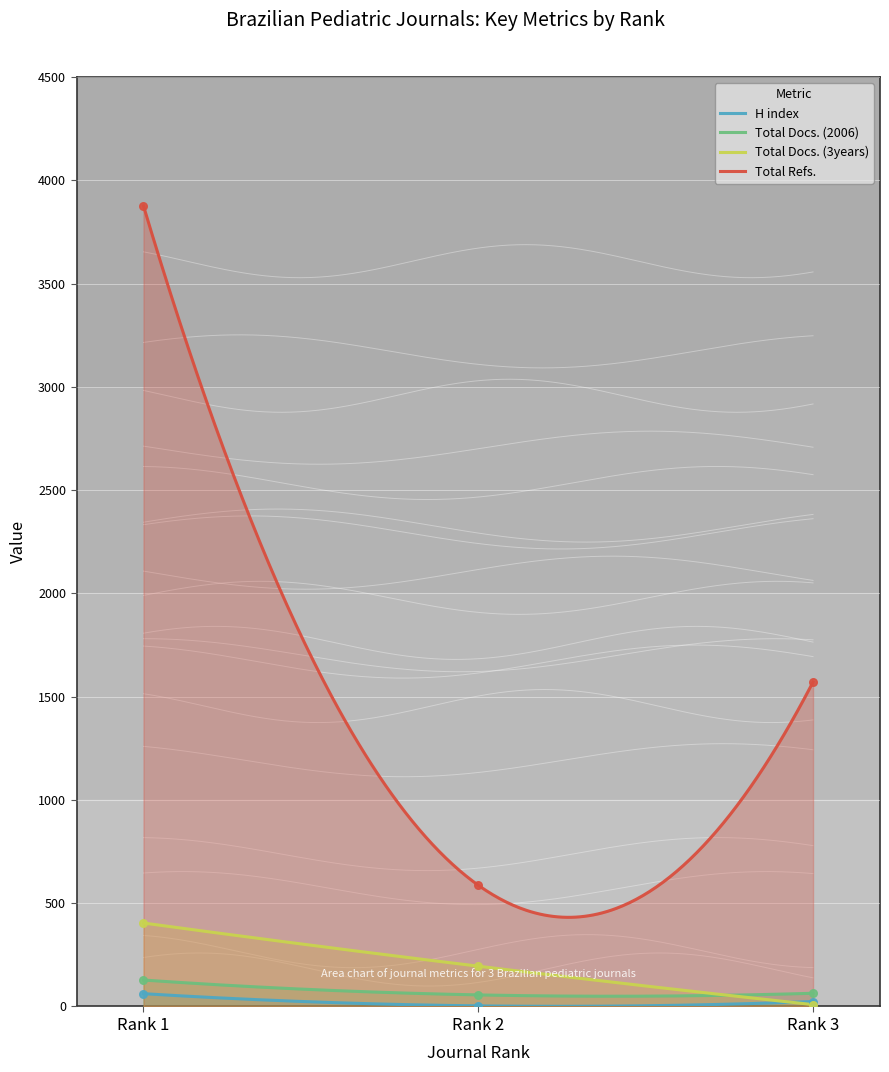

At how many categories does at least one series exceed 3544?

1